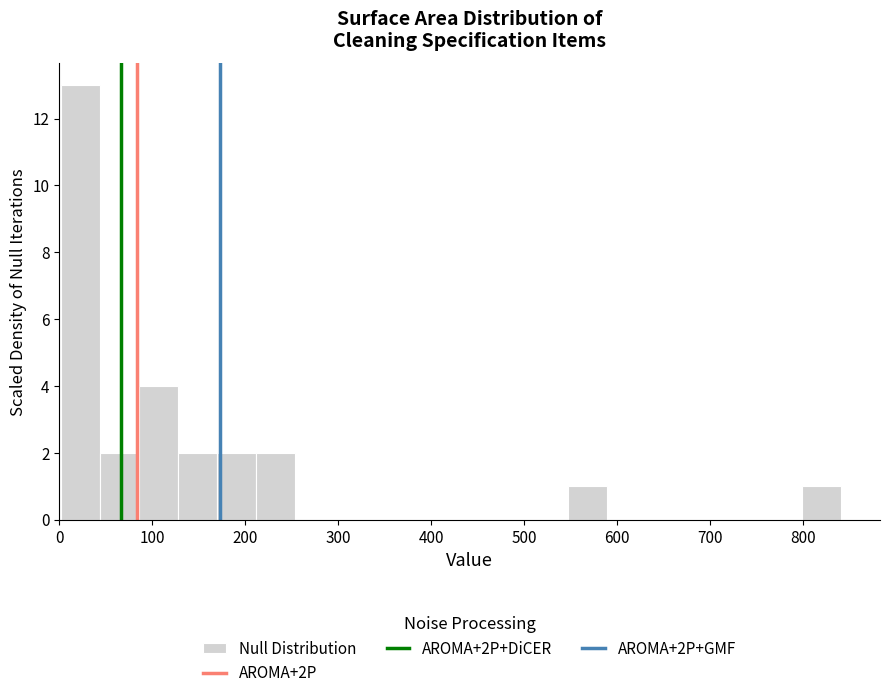

Which range on the x-axis has the tallest bar?

0 to 40